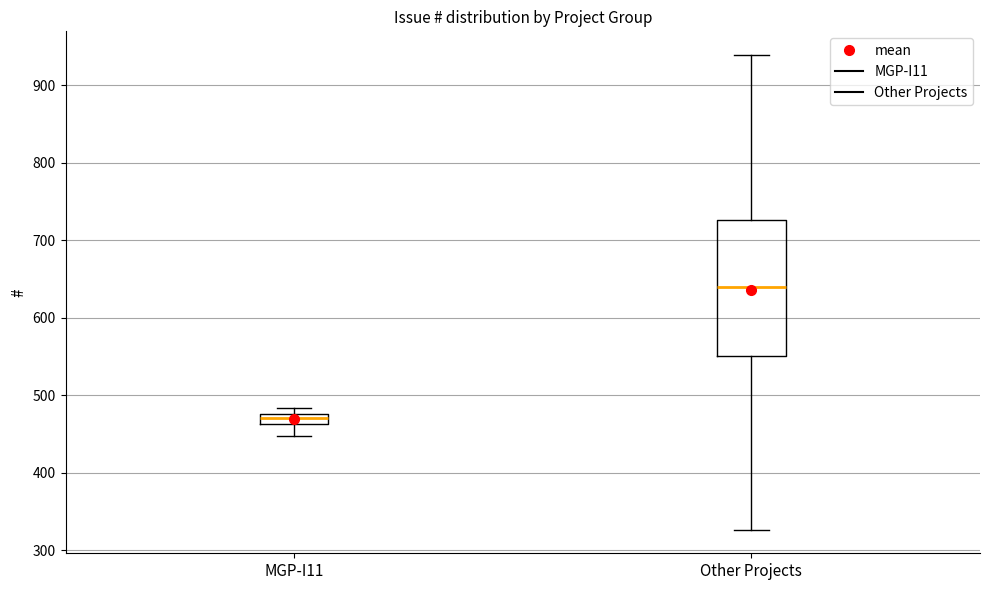

Which box has the lowest median line?

MGP-I11